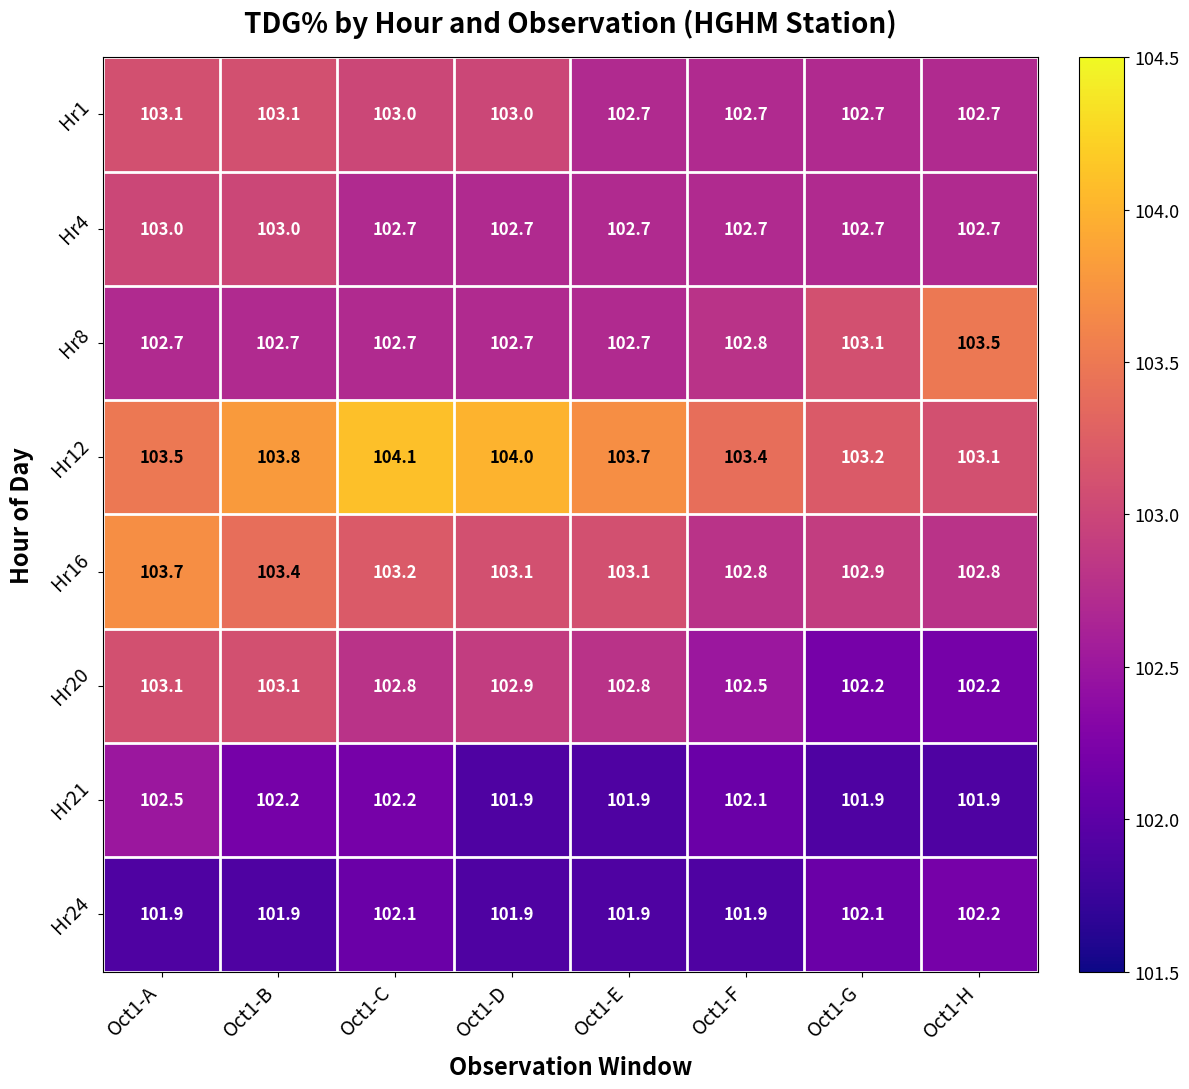

Which series has the widest spread of values?

Hr12